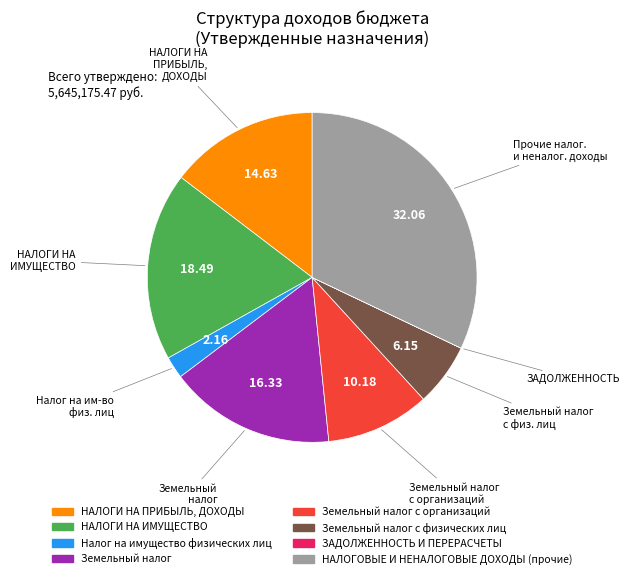

Is there any slice that represents more than half of the pie?

No